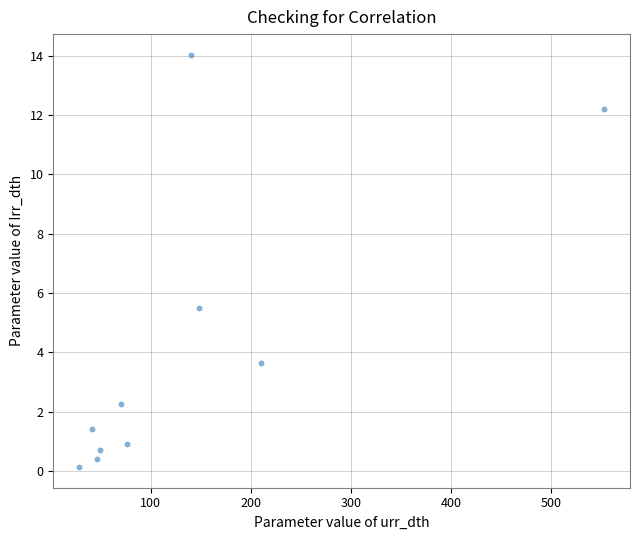

What is the average Y value?

4.1